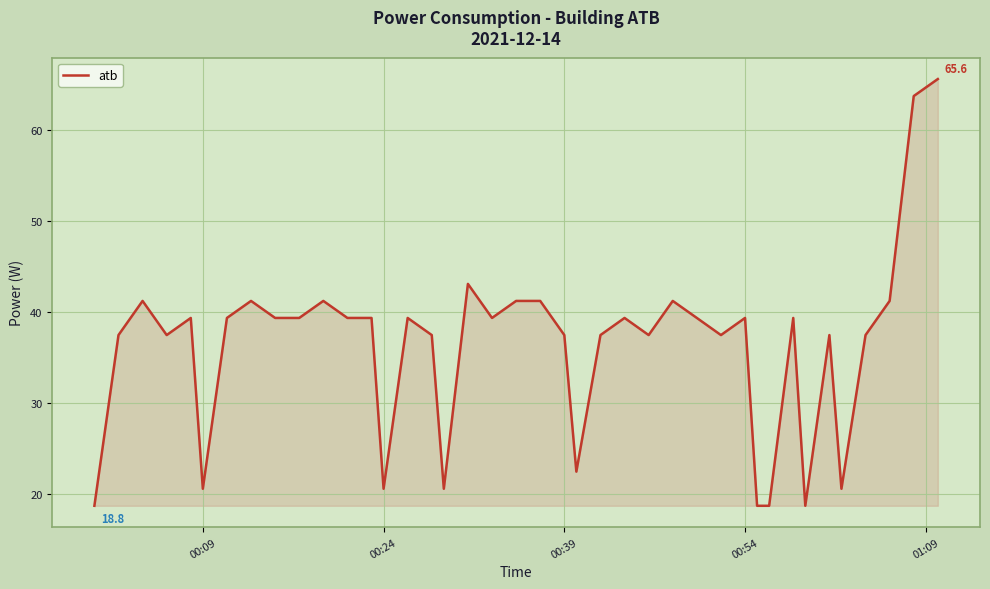

How many values exceed 39?

22